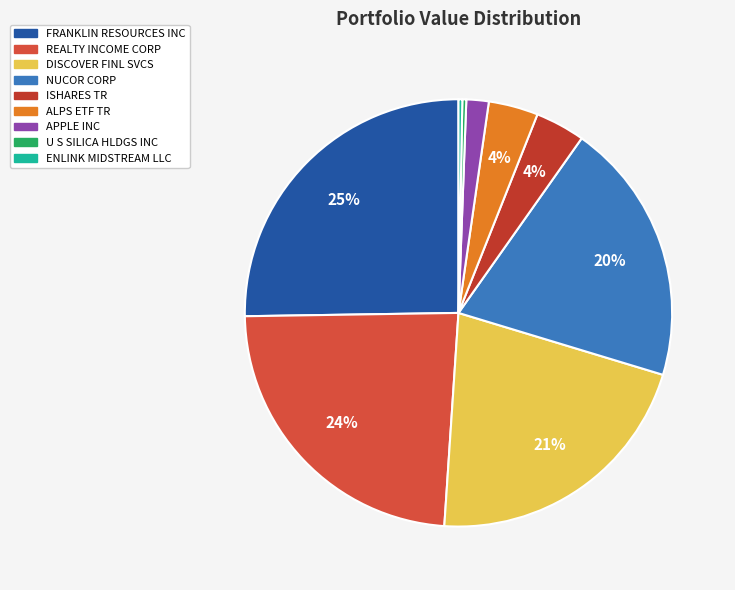

To the nearest percent, what percentage of the pie is APPLE INC?

2%